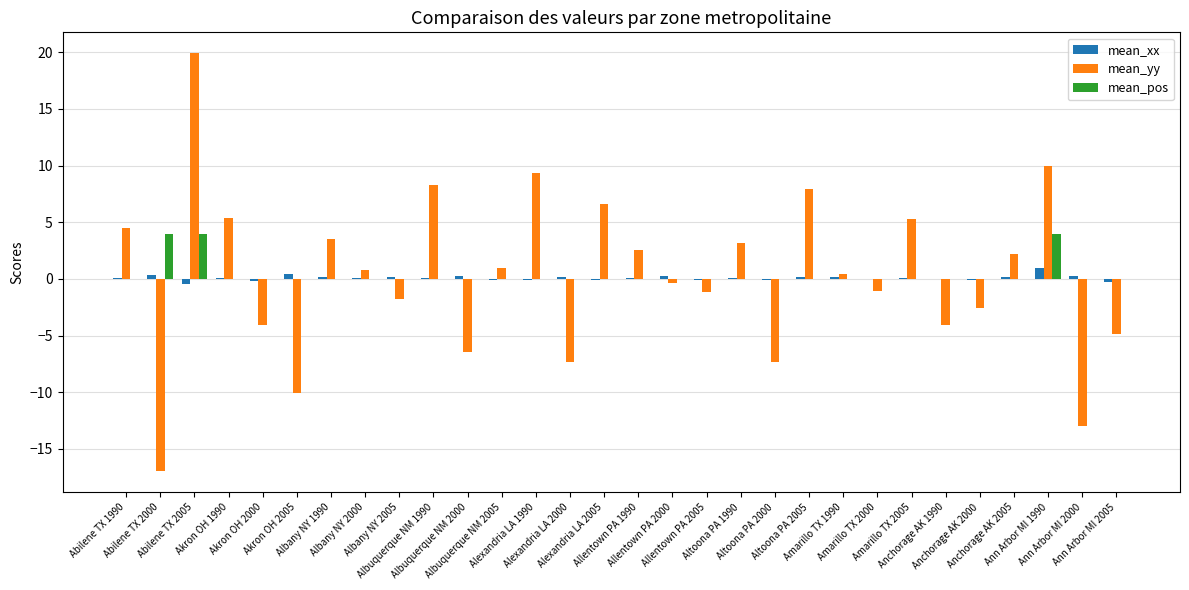

What position from the left is Amarillo TX 1990?

22